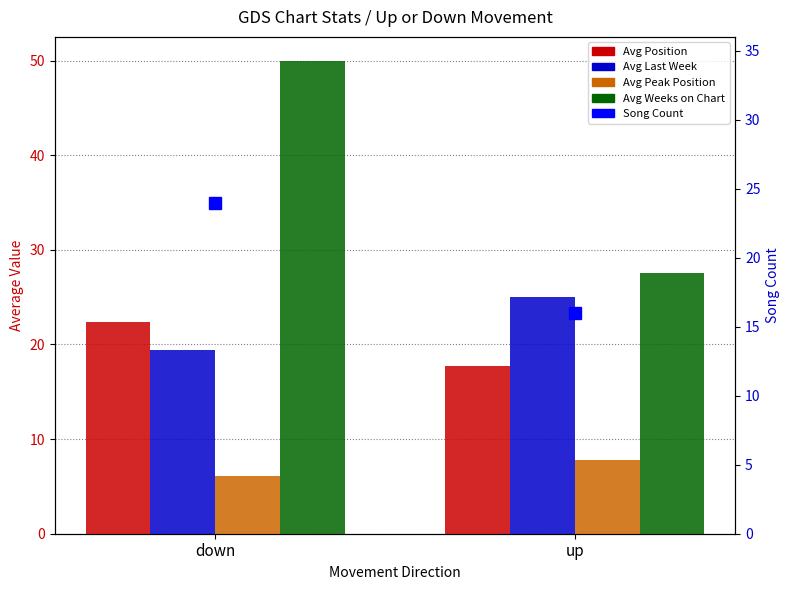

What is the maximum value for Avg Last Week?

25.1